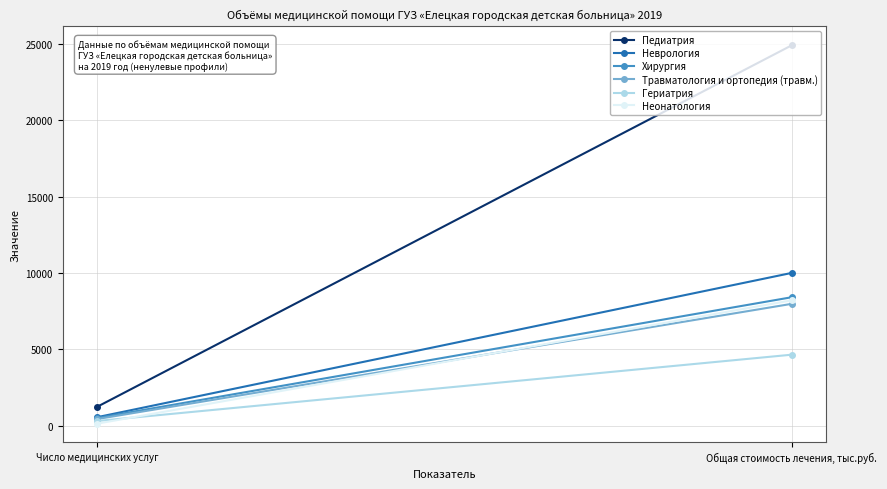

At which label does Педиатрия reach its minimum?

Число медицинских услуг